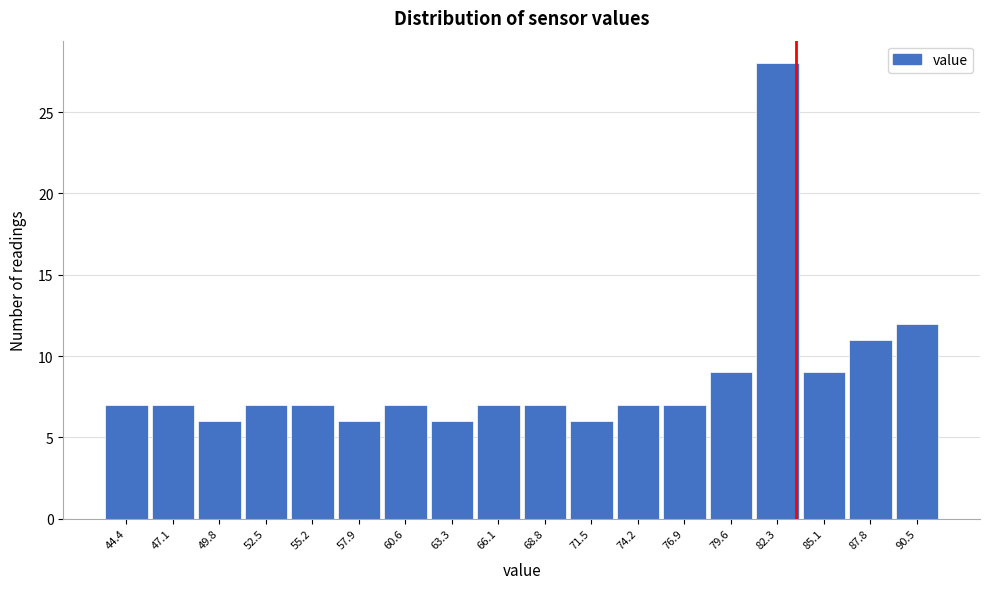

Reading left to right, list every bar in this chart as the range it spans on the x-axis followed by its height. Neither the bar edges nor the heights are printed on the chart, so give them approximately, as read against the axes.

43.0 to 45.5: 7
45.5 to 48.5: 7
48.5 to 51.0: 6
51.0 to 54.0: 7
54.0 to 56.5: 7
56.5 to 59.5: 6
59.5 to 62.0: 7
62.0 to 64.5: 6
64.5 to 67.5: 7
67.5 to 70.0: 7
70.0 to 73.0: 6
73.0 to 75.5: 7
75.5 to 78.5: 7
78.5 to 81.0: 9
81.0 to 83.5: 28
83.5 to 86.5: 9
86.5 to 89.0: 11
89.0 to 92.0: 12